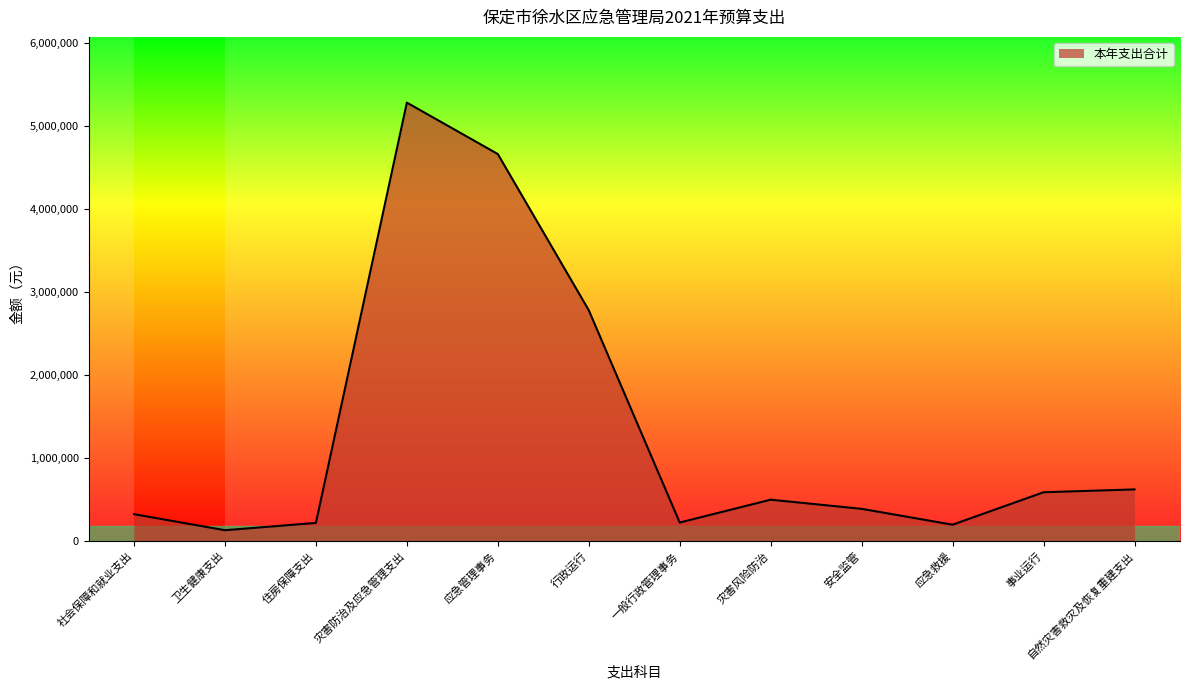

Which category has the highest value across all series?

灾害防治及应急管理支出